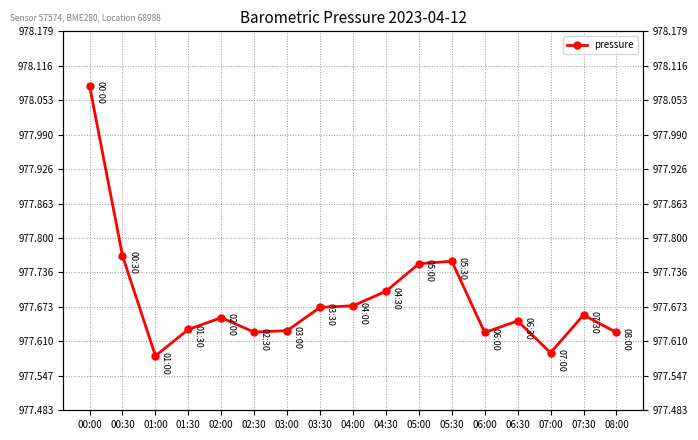

What is the minimum value shown in the chart?

977.6